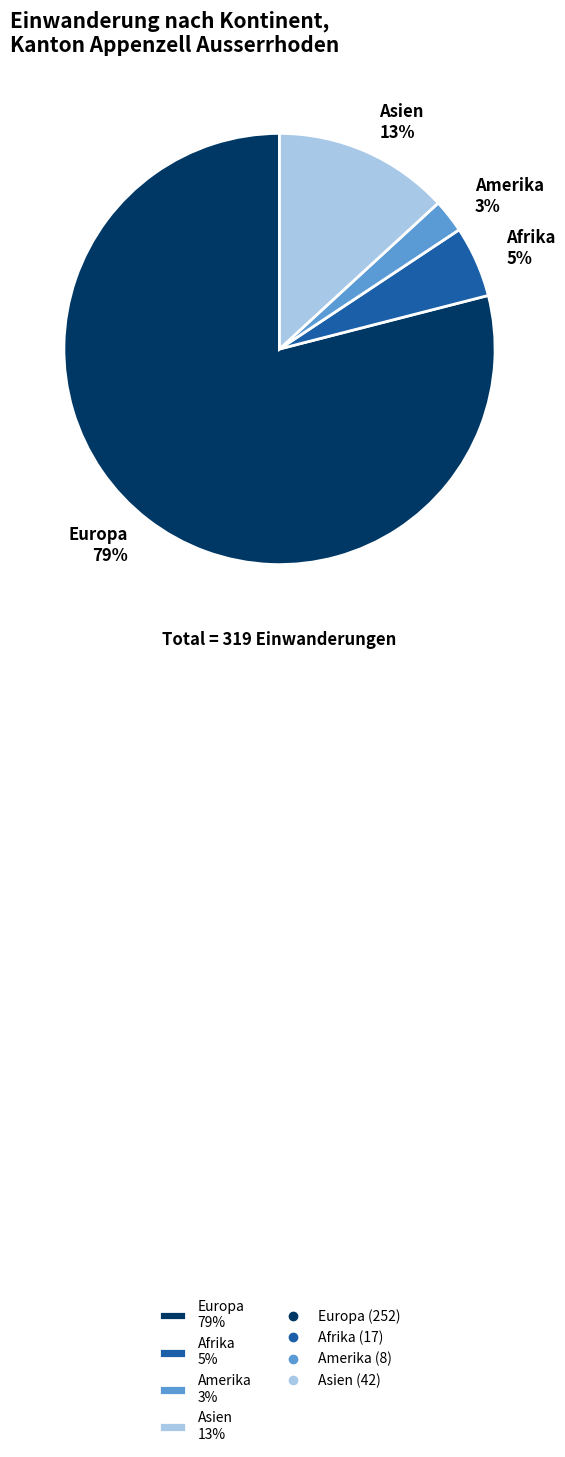

How many segments does this pie chart have?

4